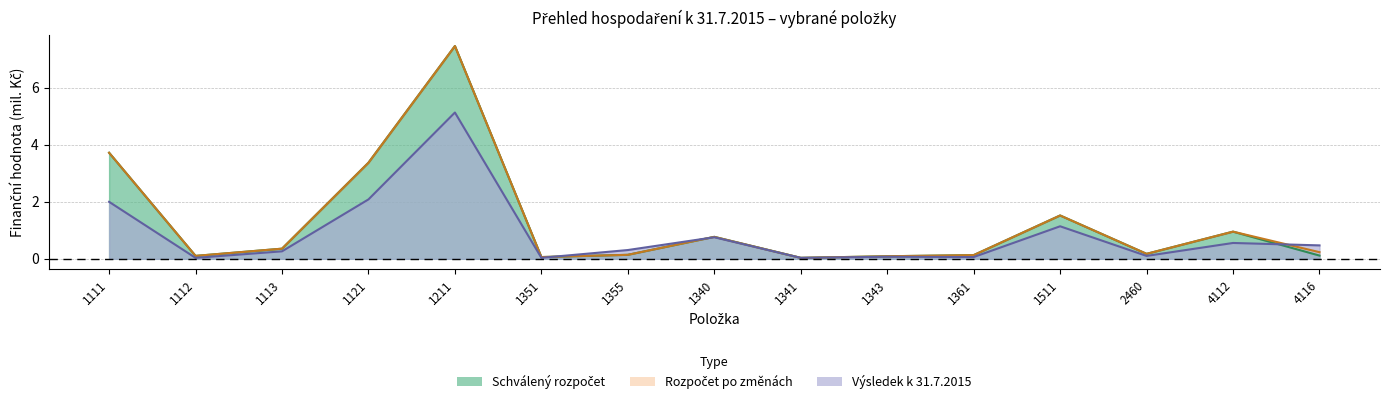

How many lines are shown in the chart?

3